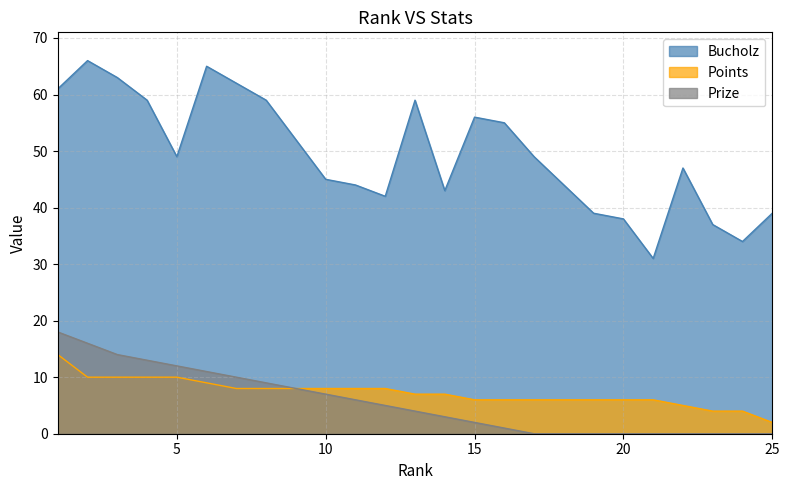

What is the value of the Bucholz point at the 14th from the left?

43